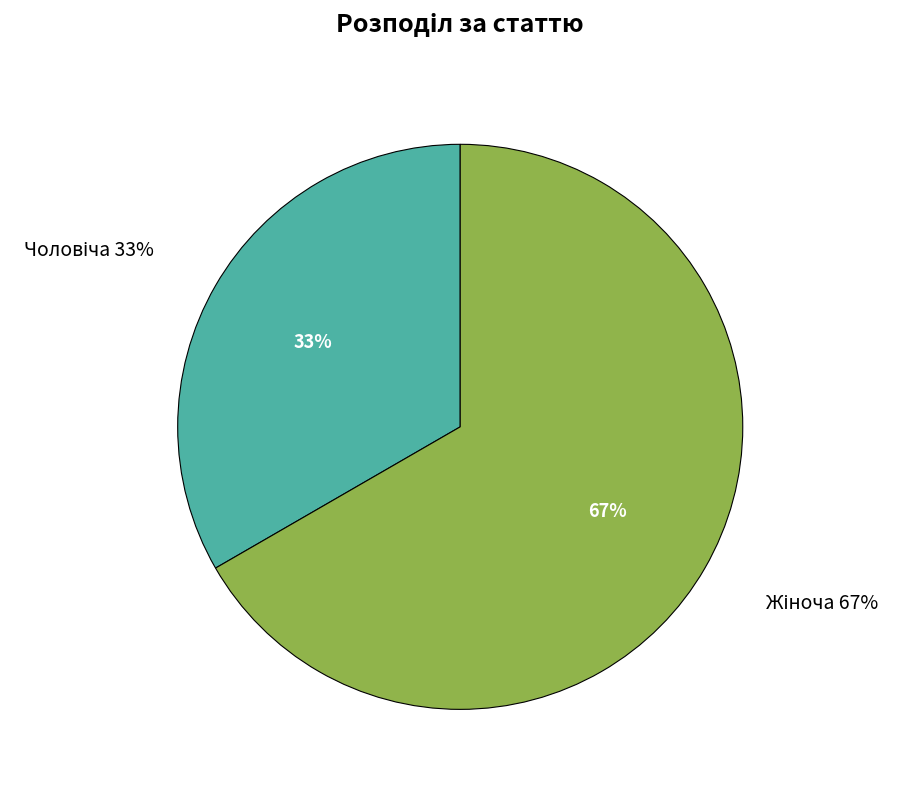

True or false: Чоловіча accounts for 33% of the total.

True